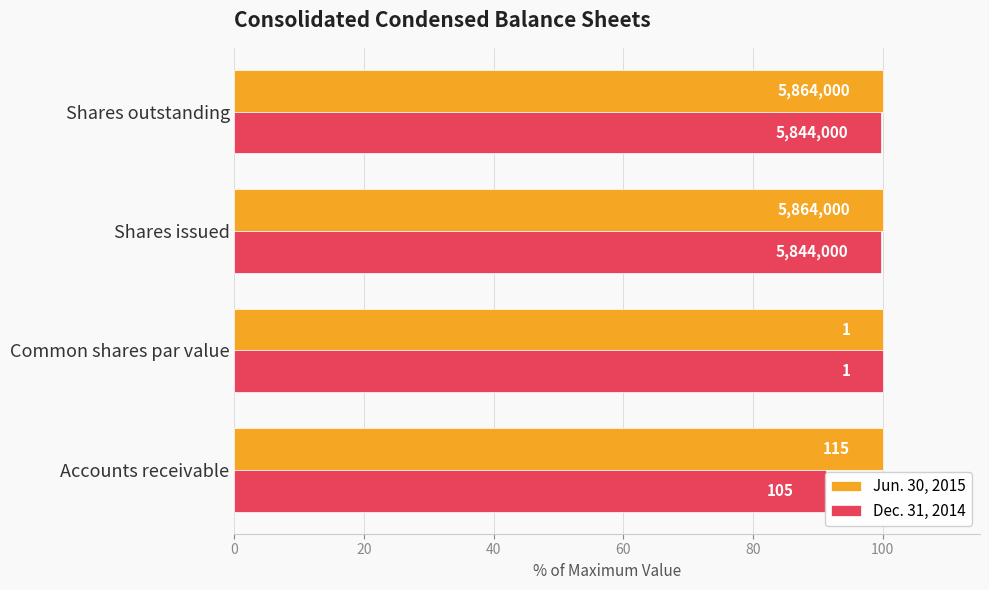

Does the chart contain stacked bars?

No